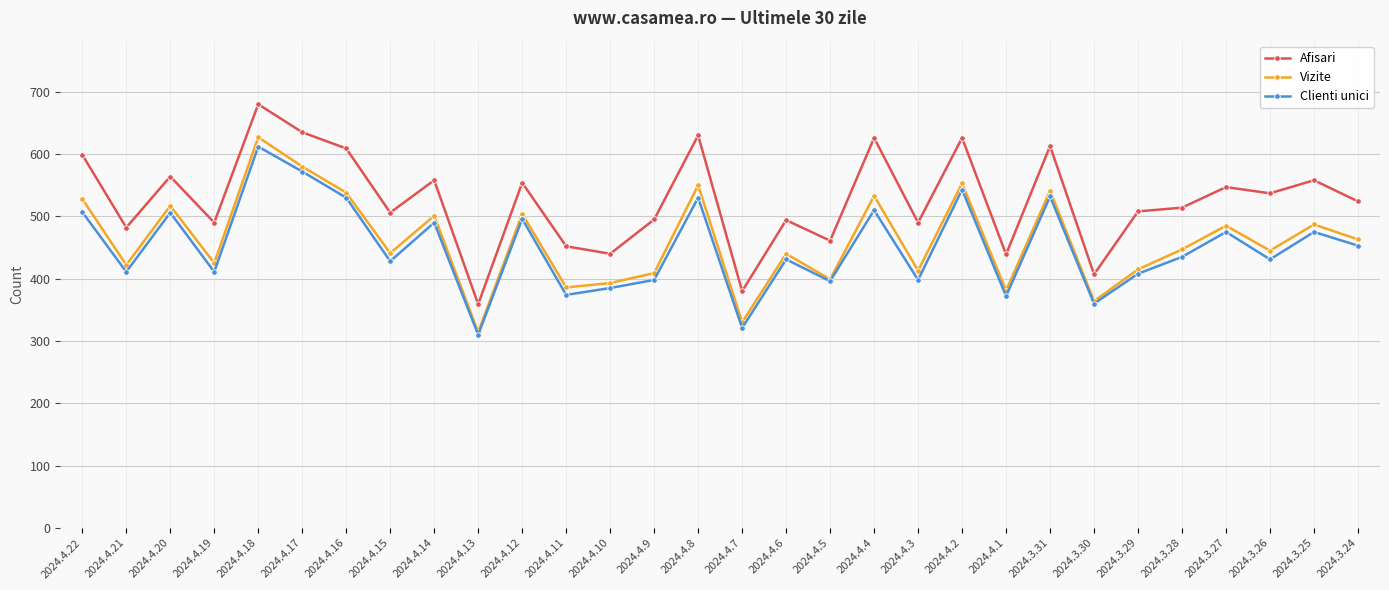

How many values in the Vizite series are below 447?

15